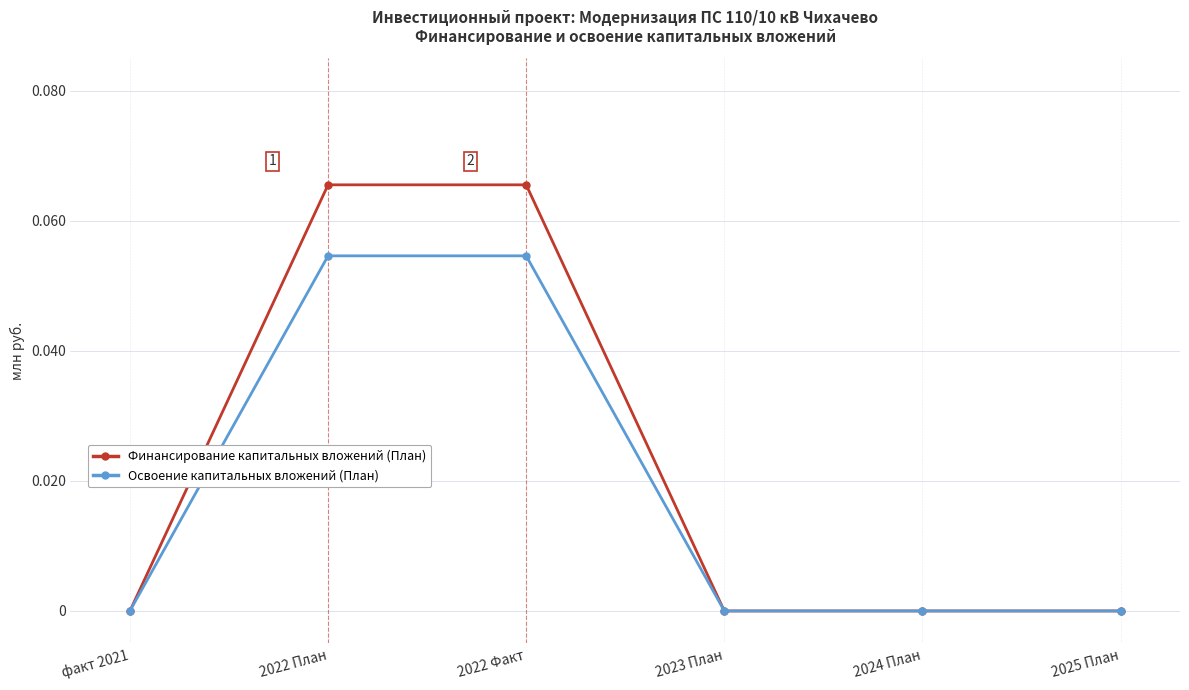

What position from the left is 2025 План?

6